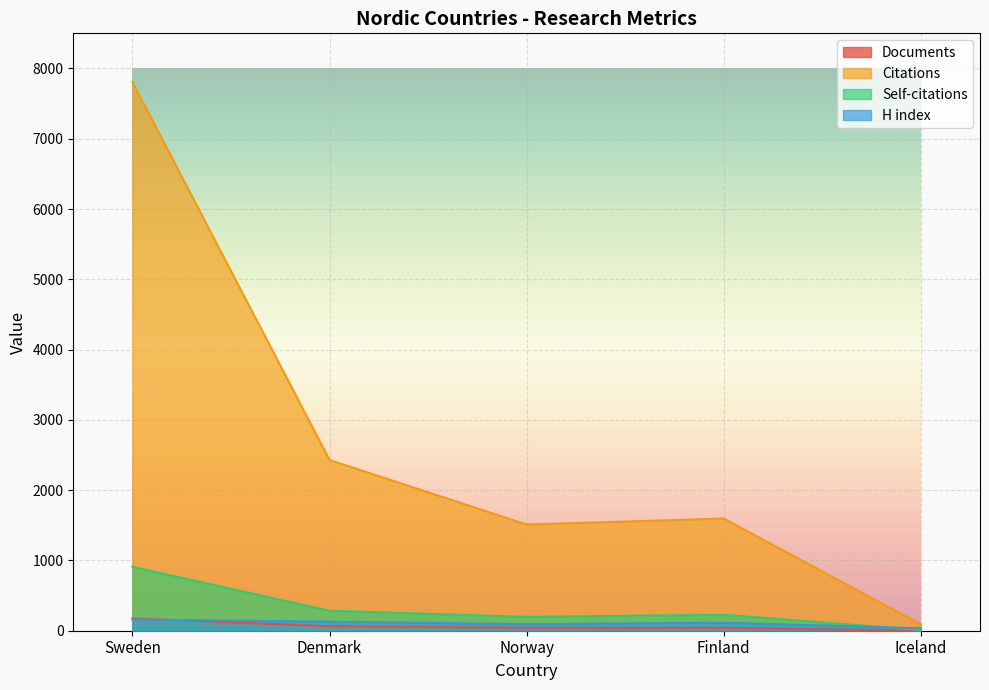

What are all the series names shown in the legend?

Documents, Citations, Self-citations, H index